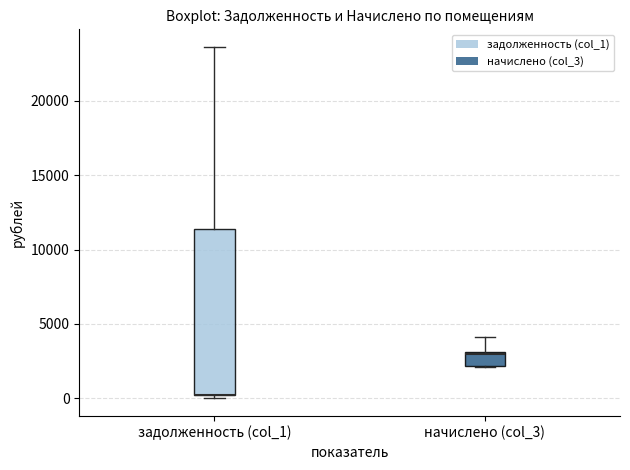

Reading left to right, transcribe this box plot: for each box, give where its median line is, the range the box spans, and where its two whiskers end, as read against the y-axis. The values are not printed on the chart, so give them approximately, as read against the axis.

задолженность (col_1): median 500 (drawn on the box's lower edge), box 0 to 11500, whiskers 0 (just below the box's lower edge) to 23500
начислено (col_3): median 3000 (drawn on the box's upper edge), box 2000 to 3000, whiskers 2000 to 4000